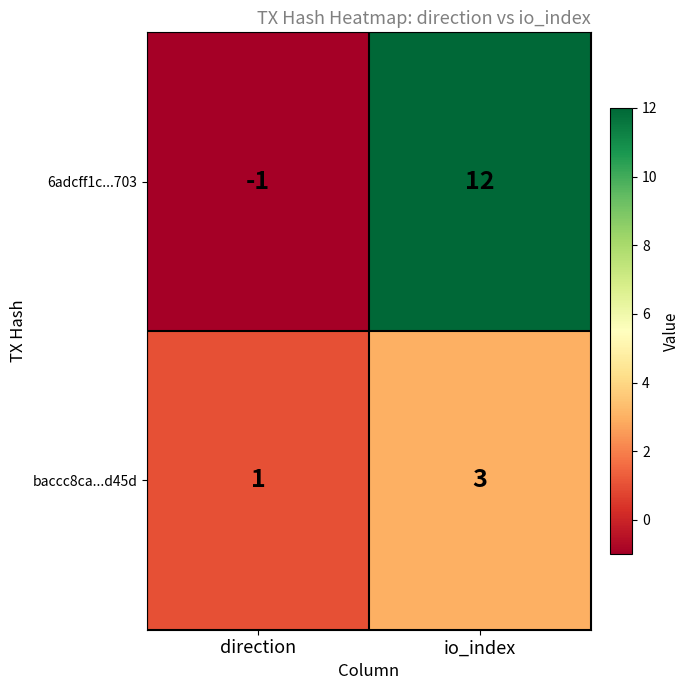

The 6adcff1c...703 series shows -1 at direction. True or false?

True